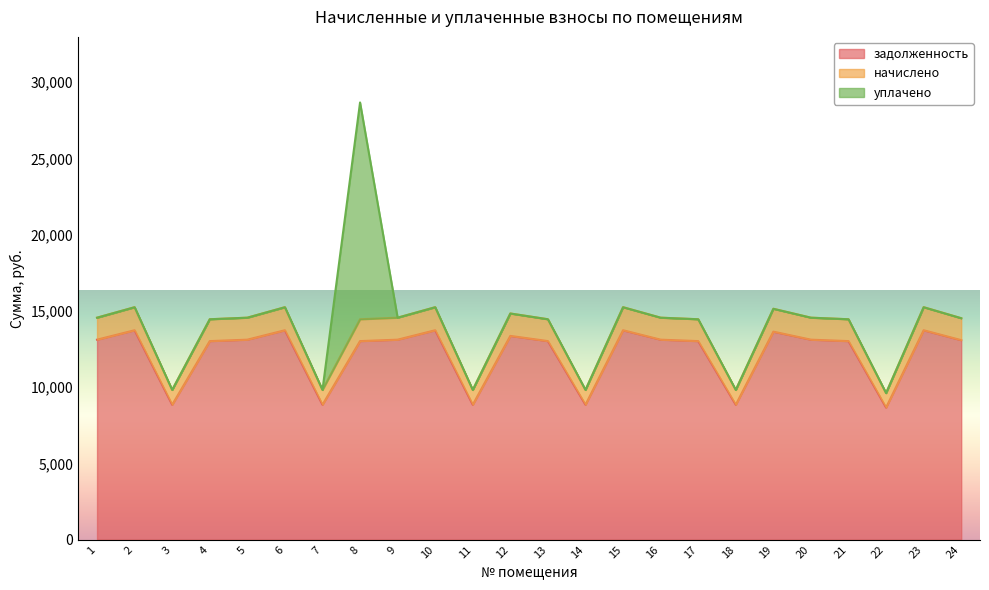

Does the chart have visible grid lines?

No